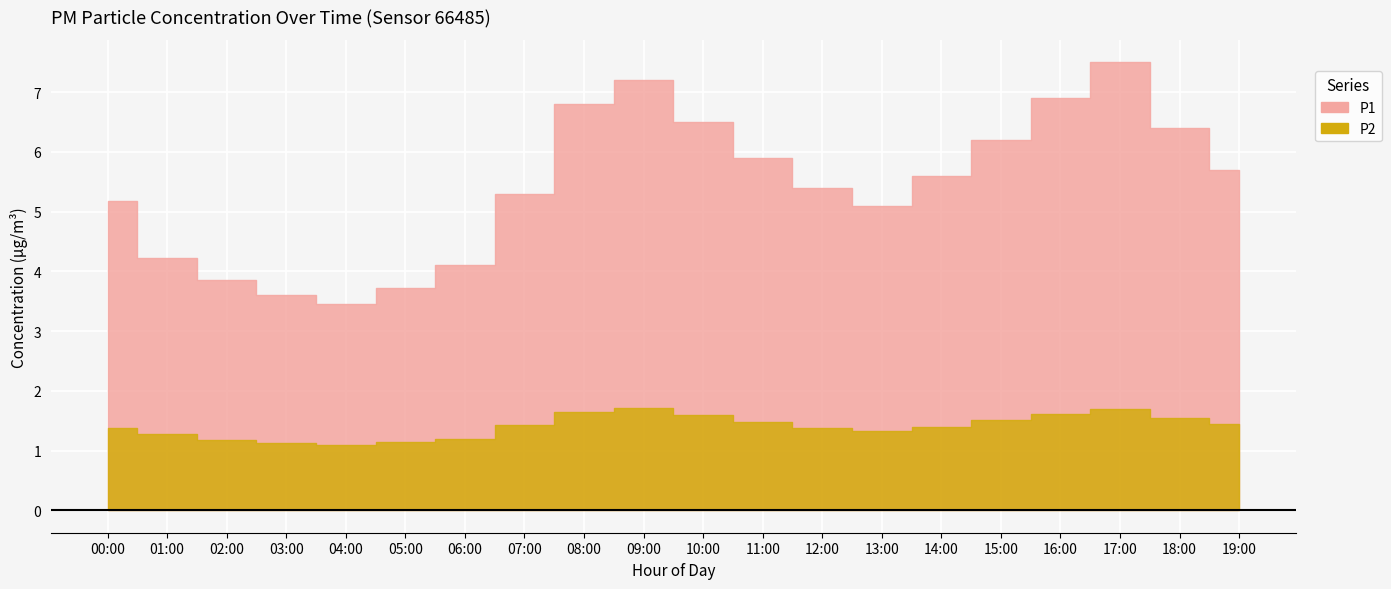

What is the label of the 2nd point from the left?

01:00